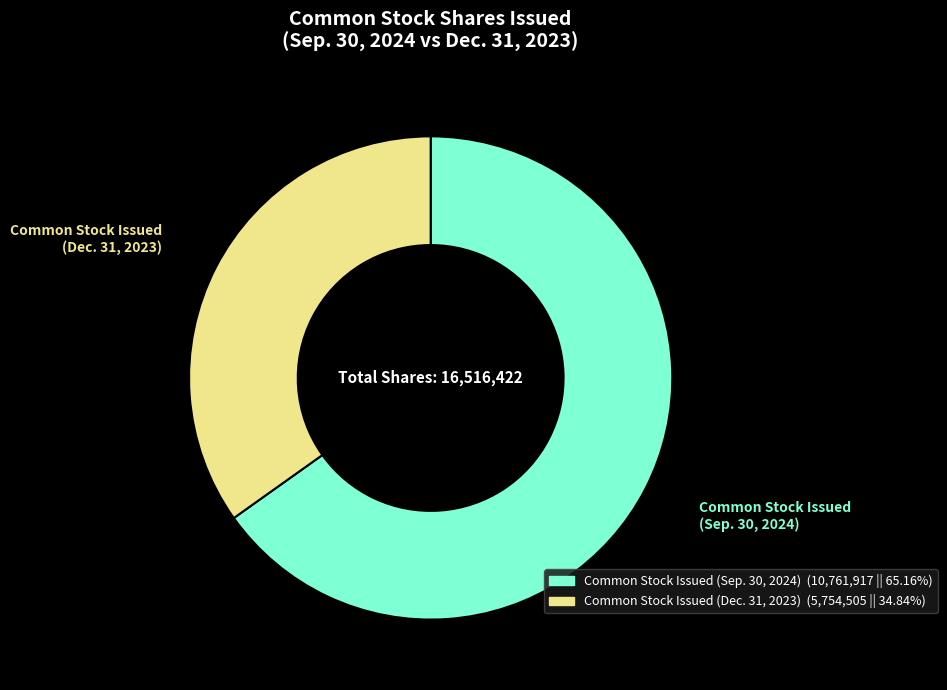

Does any single category account for the majority?

Yes